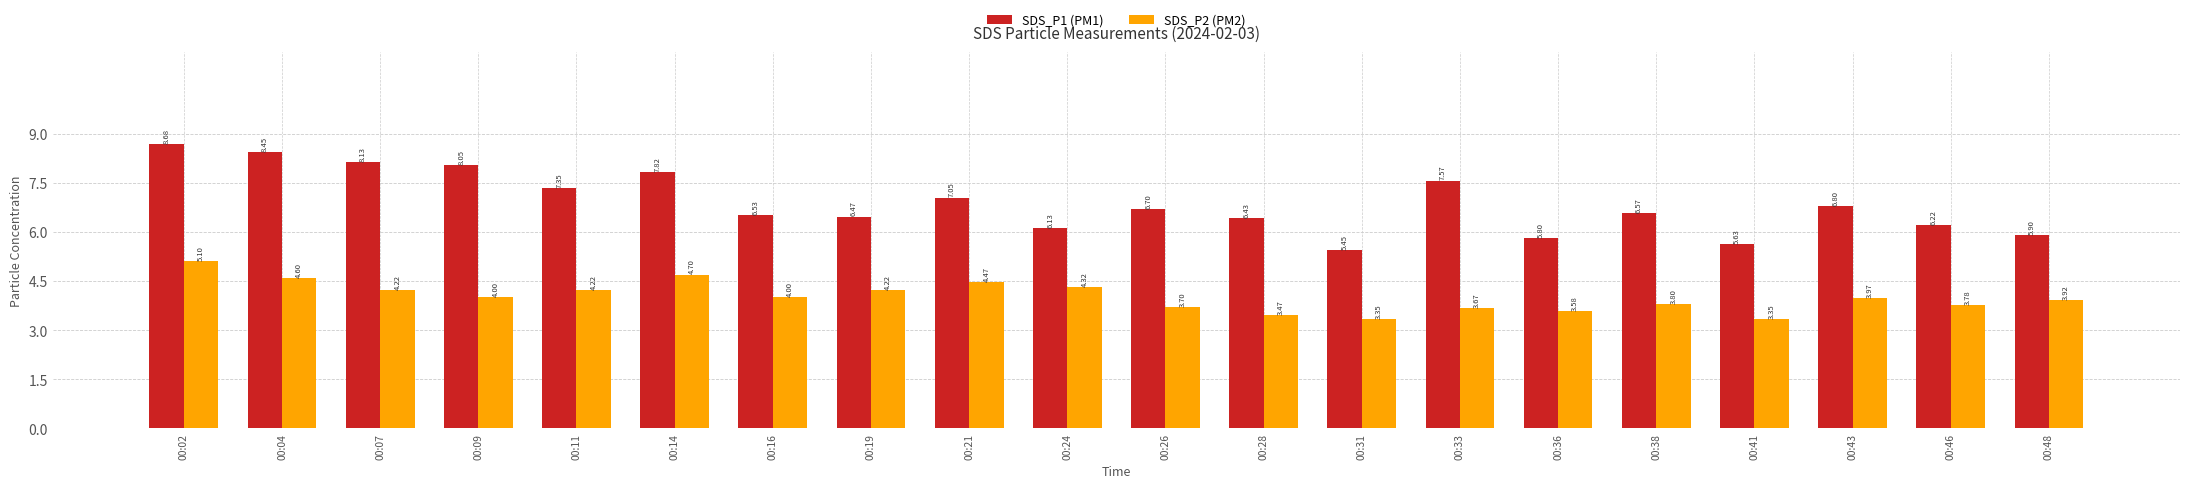

Which label corresponds to the largest value in the chart?

00:02